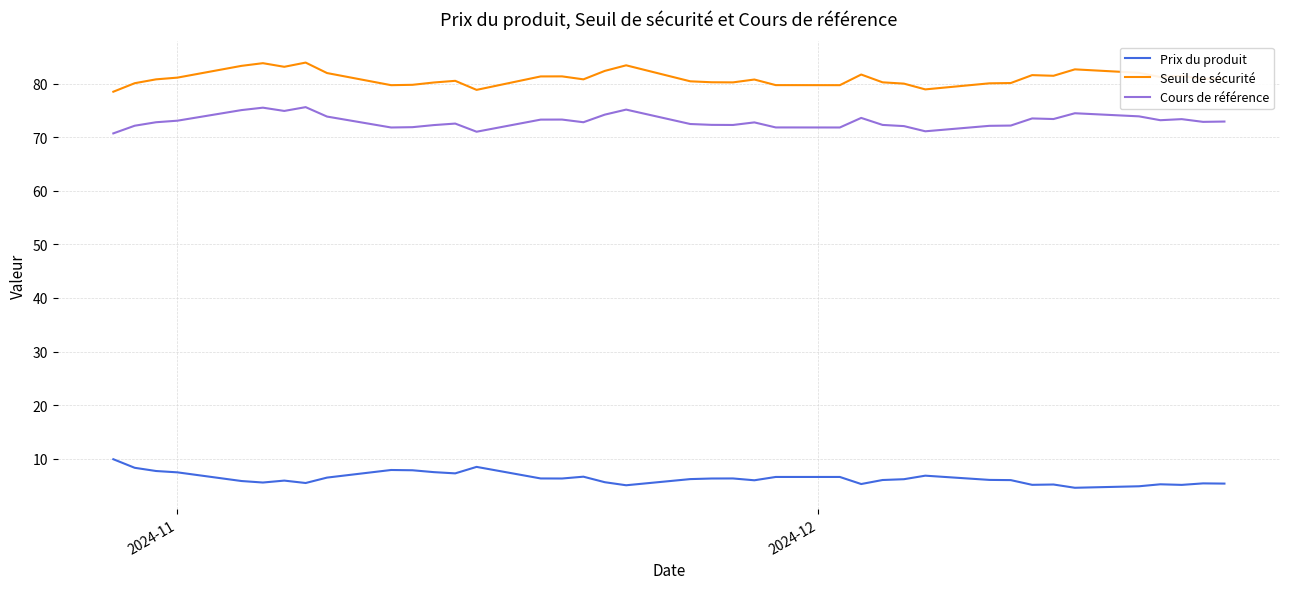

Which series has the largest total across all categories?

Seuil de sécurité